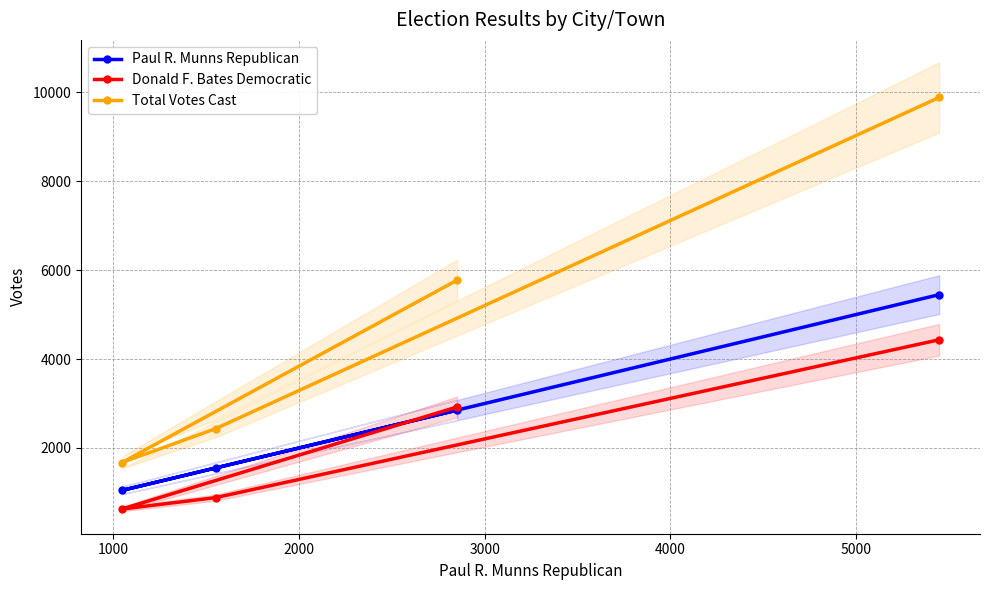

How many values in the Paul R. Munns Republican series are below 2852?

2